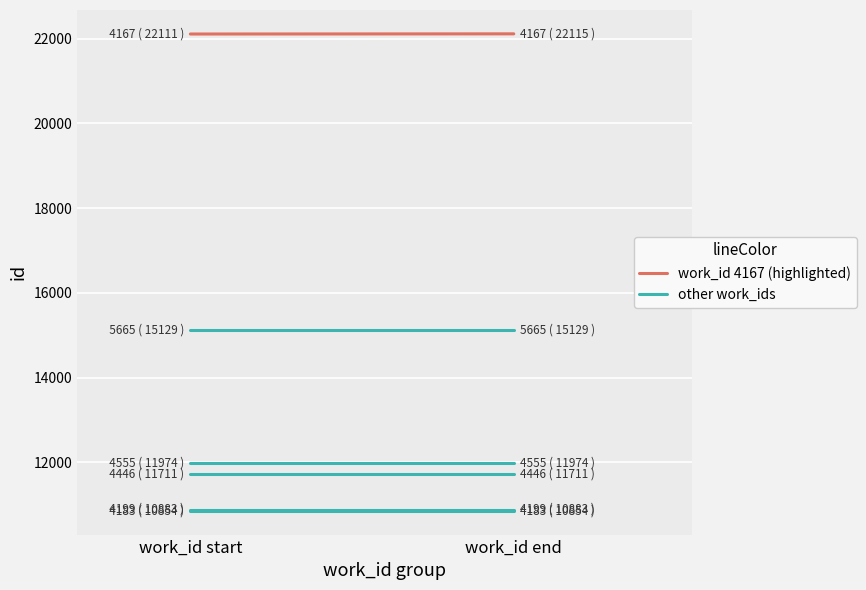

Is it true that other work_ids equals 17472 at work_id end?

False